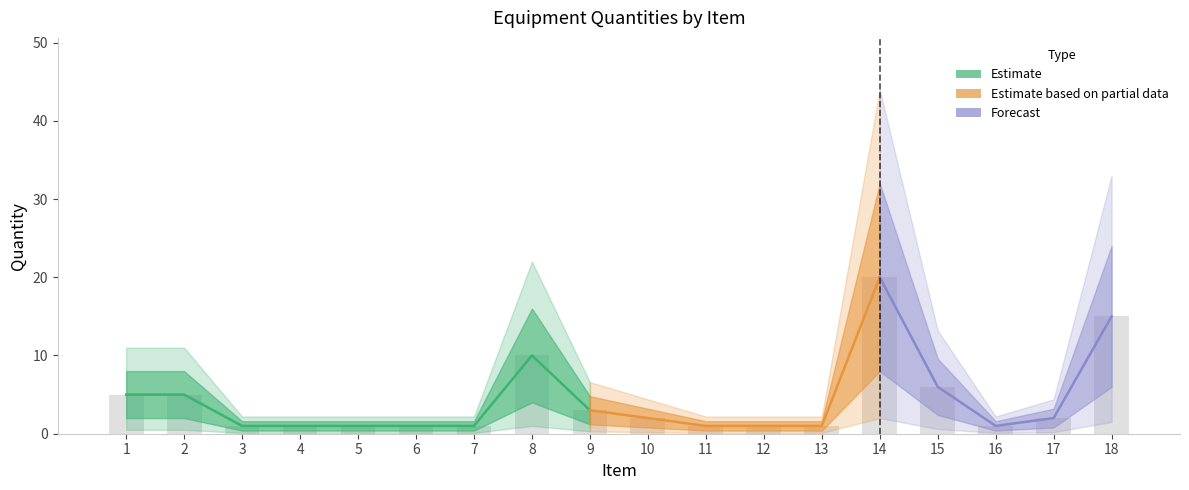

True or false: the data shows 8 at 1.

False